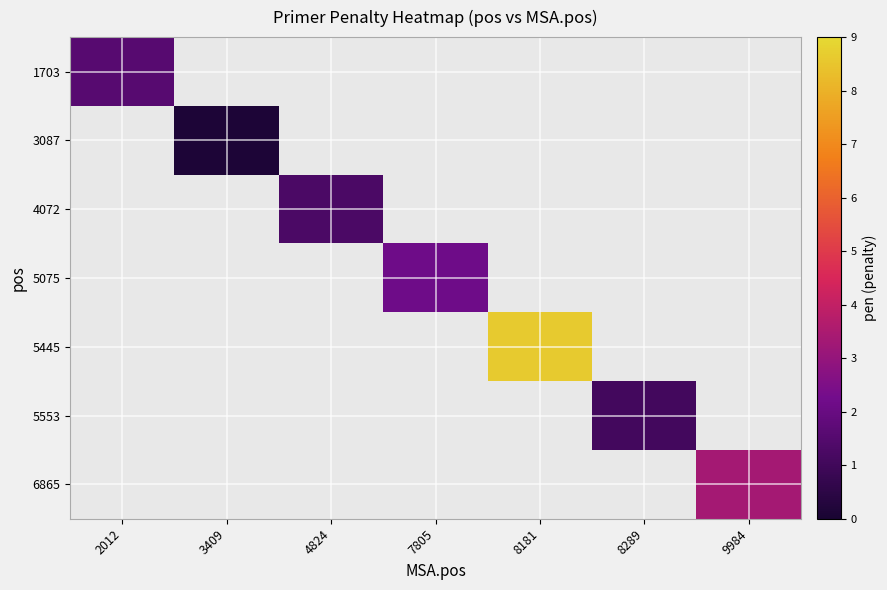

Is the value of 3087 at 7805 greater than the value of 5075 at 2012?

No